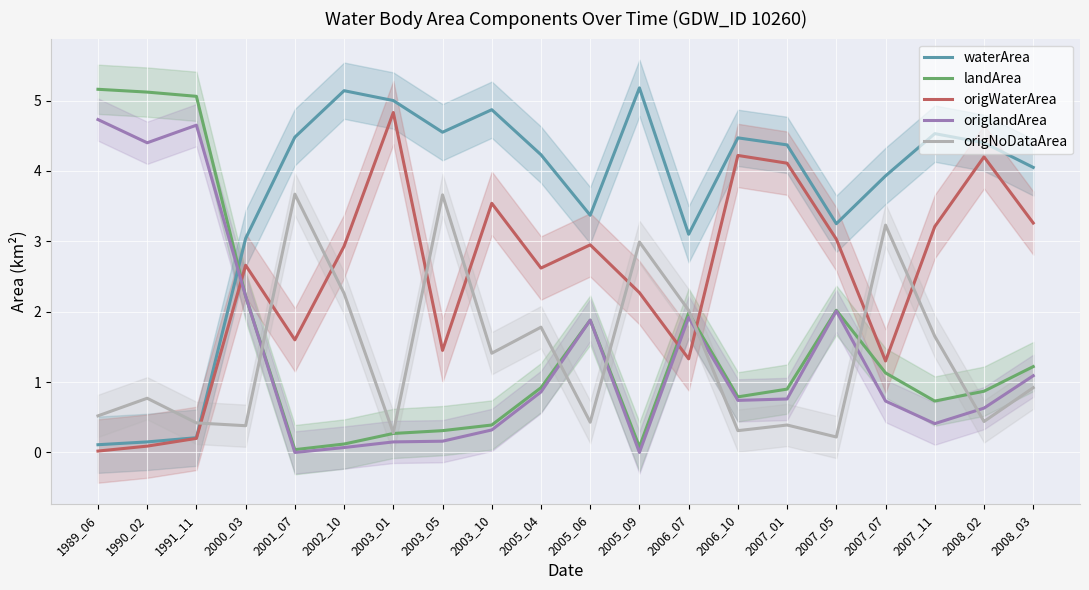

Which series has the widest spread of values?

landArea